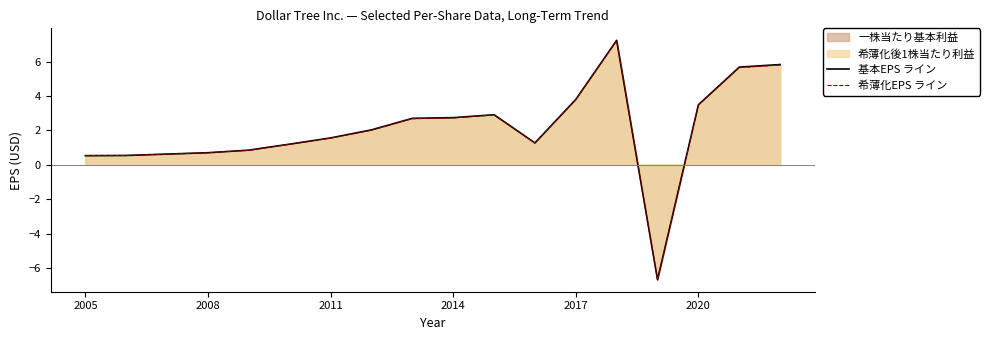

True or false: 基本EPS ライン has a value of 2.7 at 2014.

True